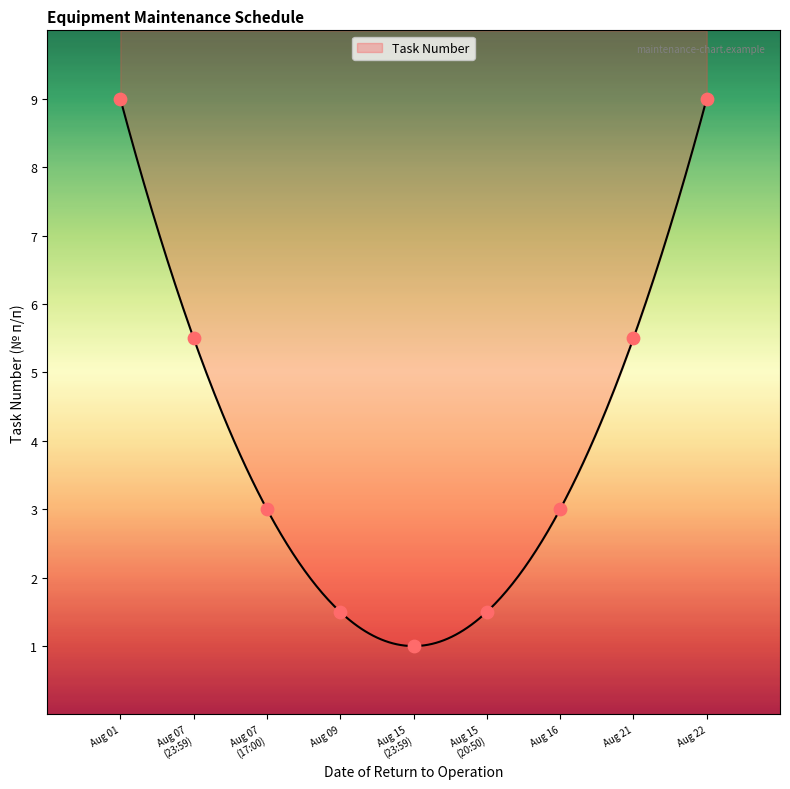

Between 2018-08-07 23:59 and 2018-08-01 23:59, which is larger?

2018-08-07 23:59